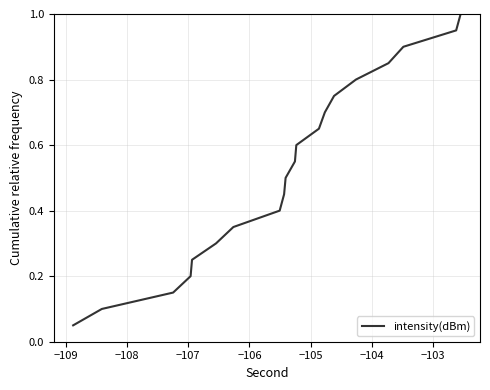

What is the maximum value shown in the chart?

1.0